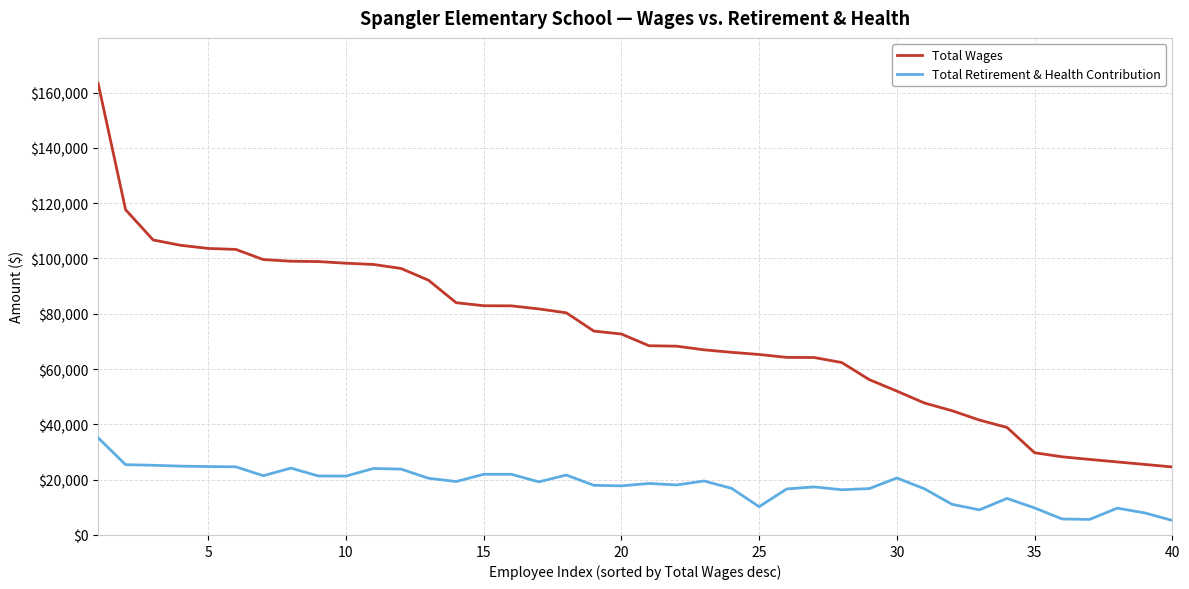

List the series in order of their peak value, highest first.

Total Wages, Total Retirement & Health Contribution